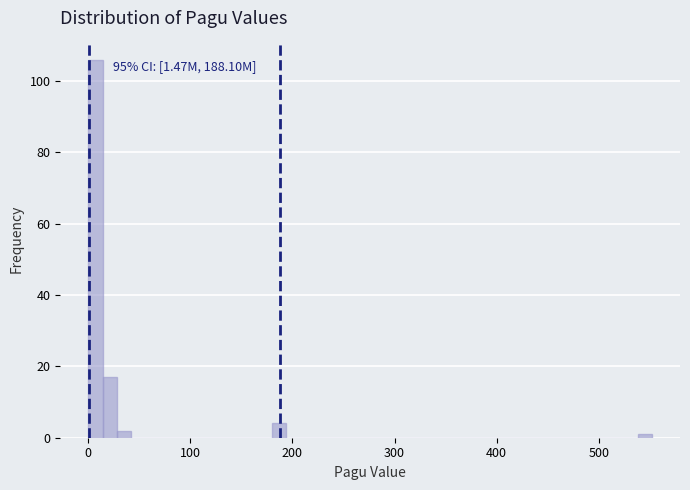

Around what value on the x-axis is the tallest bar? Give the approximate position of its centre, as read against the axis.

10